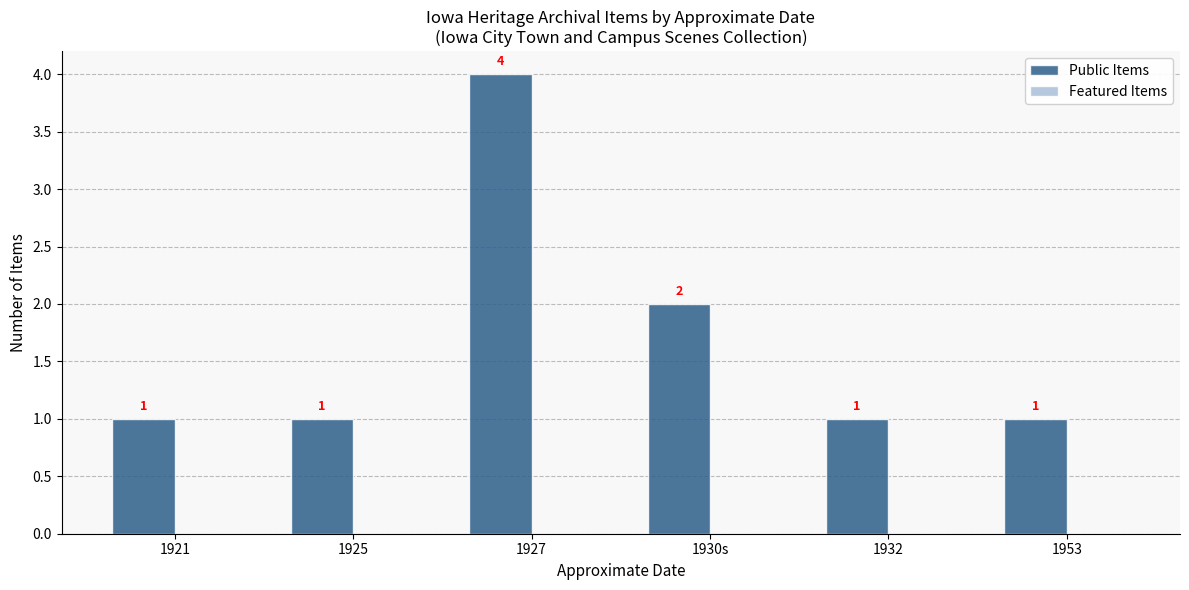

What position from the left is 1927?

3